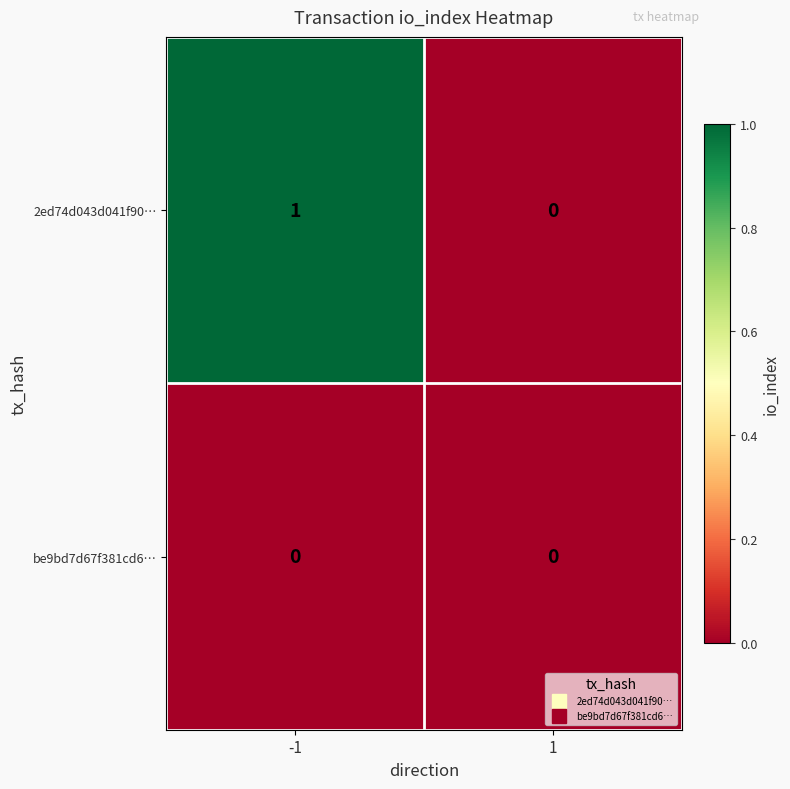

List the labels in order of 2ed74d043d041f90… value, largest first.

-1, 1